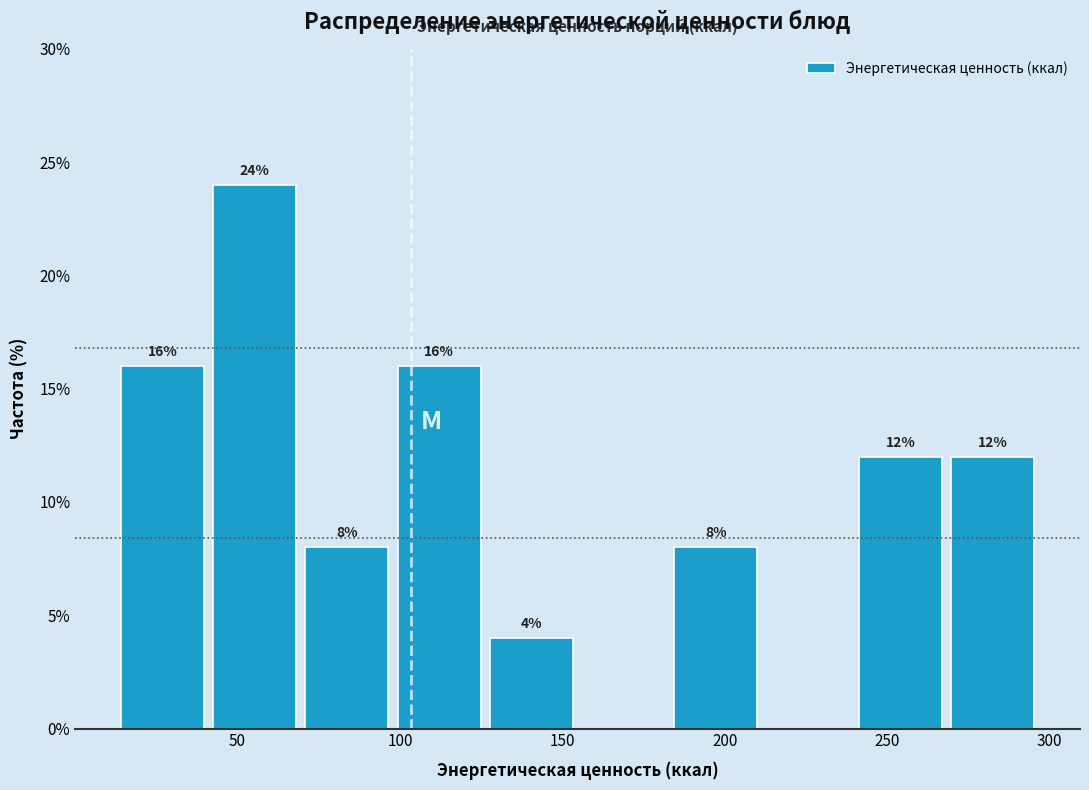

Which range on the x-axis has the tallest bar?

45 to 70